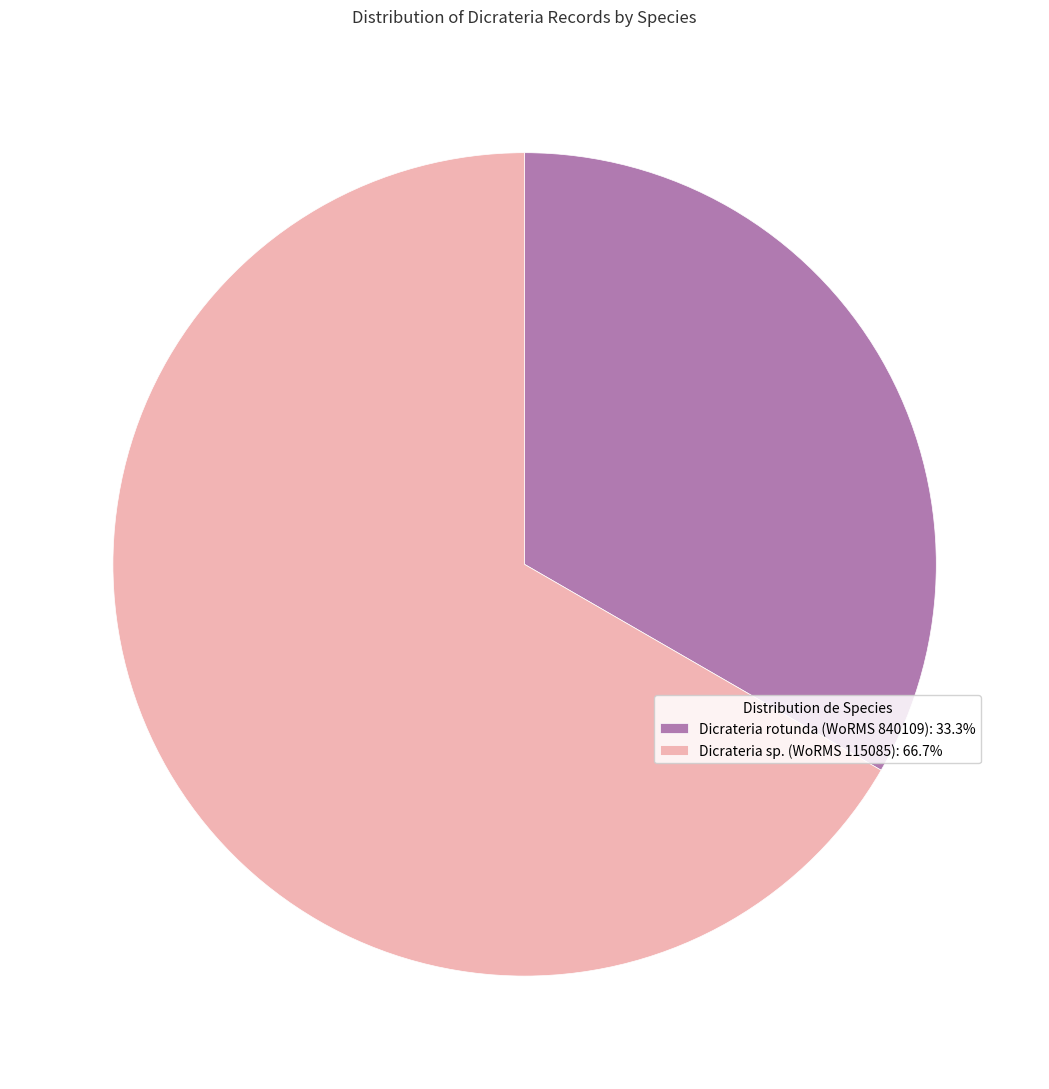

Do Dicrateria rotunda (WoRMS 840109): 33.3% and Dicrateria sp. (WoRMS 115085): 66.7% together represent more than half of the pie?

Yes